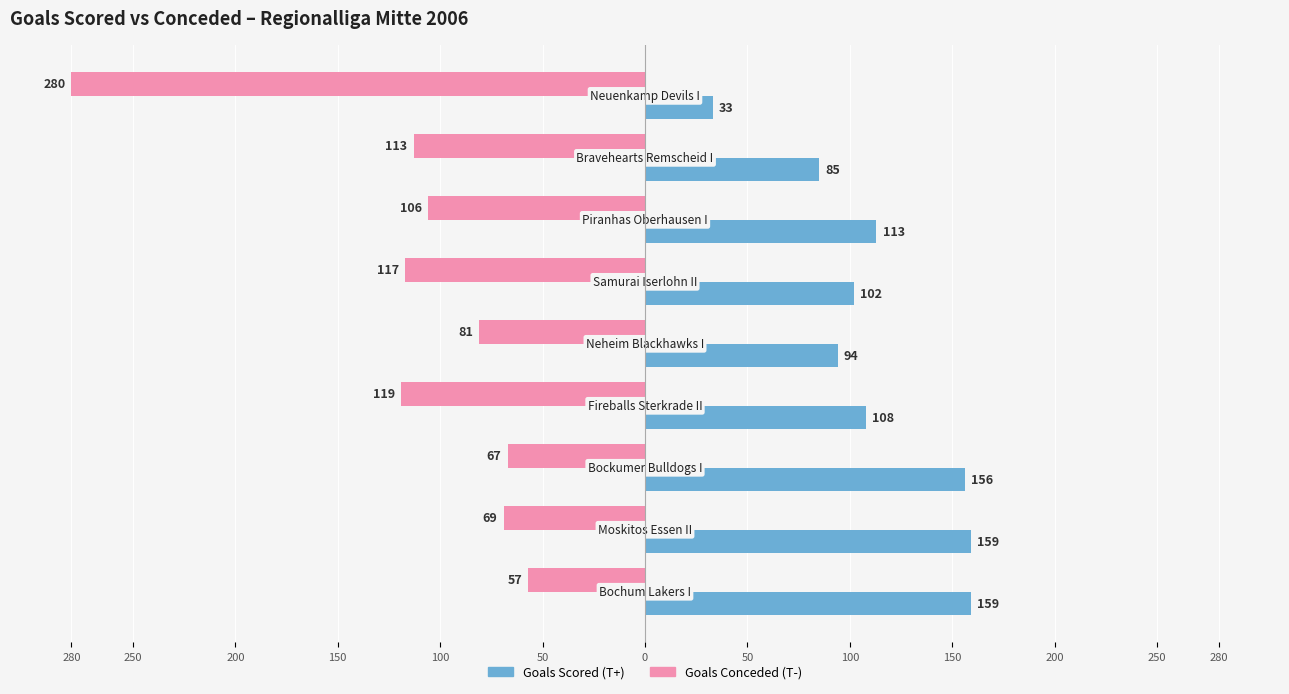

What are all the series names shown in the legend?

Goals Scored (T+), Goals Conceded (T-)